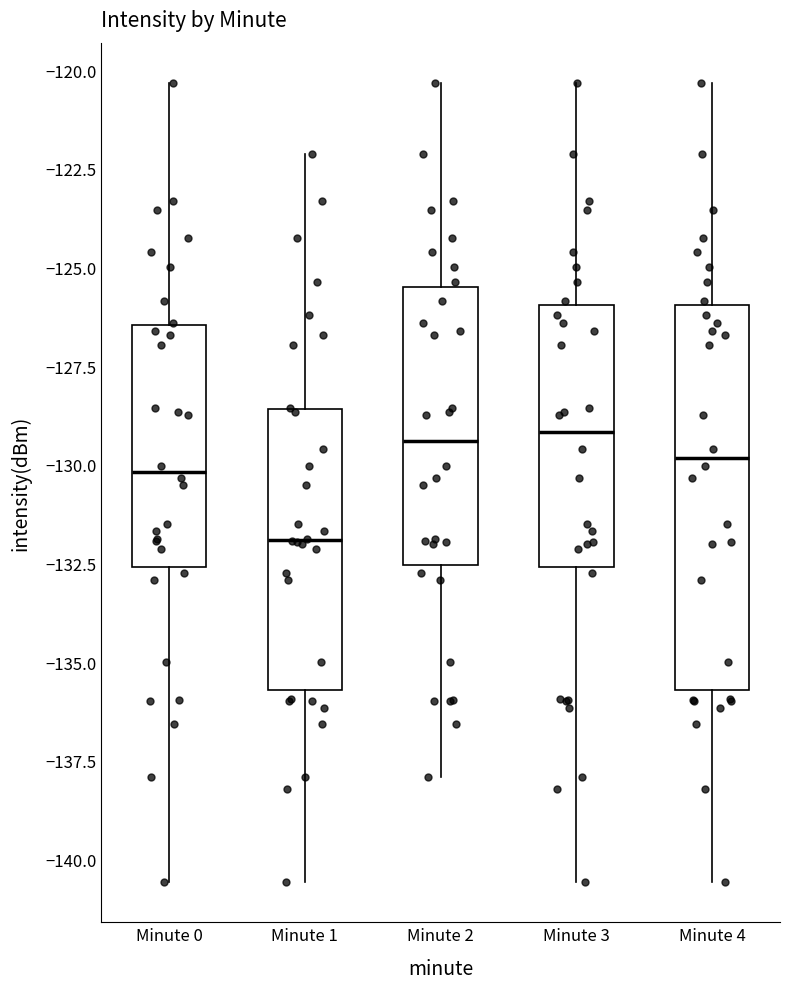

Where is the lower edge of the box for Minute 0 on the y-axis? The values are not printed on the chart, so give them approximately, as read against the axis.

-132.5